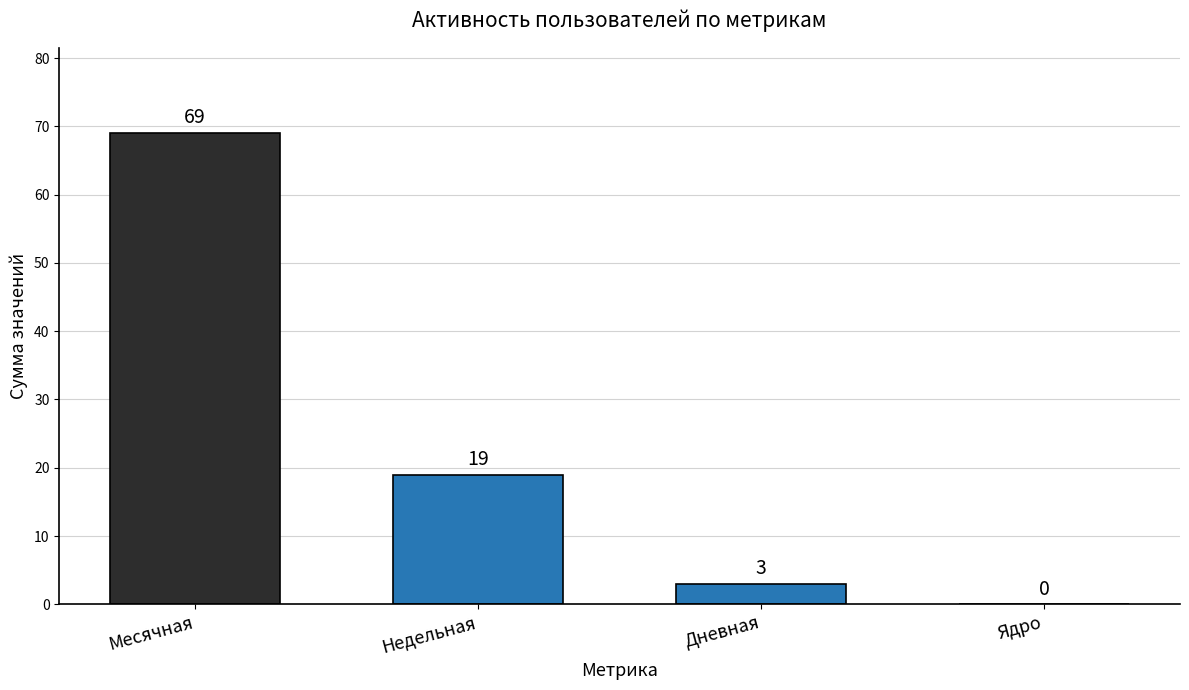

Is it true that the value at Месячная is 20?

False